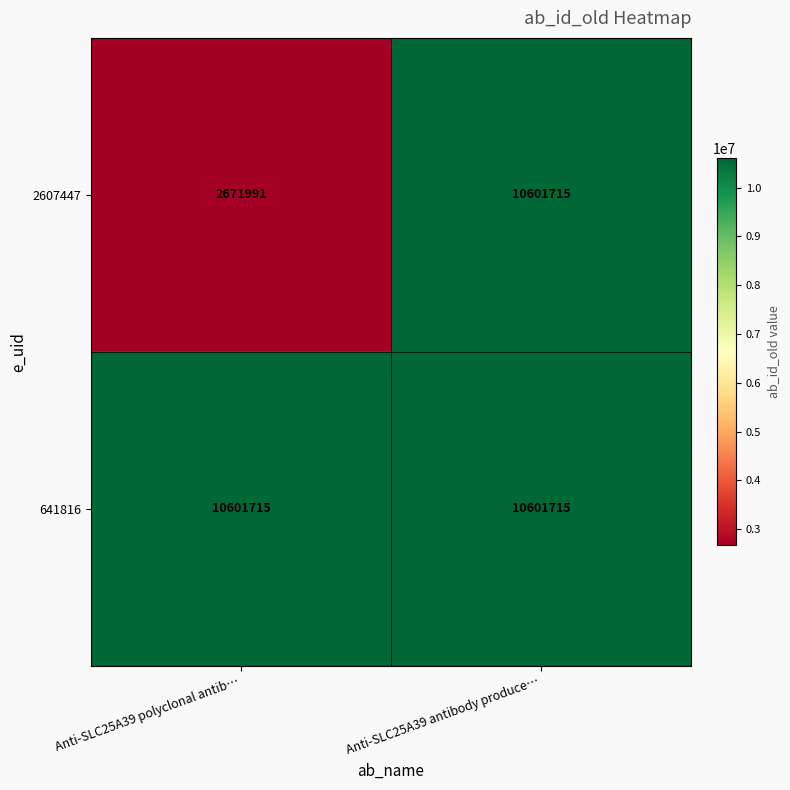

Reading right to left, what are all the values shown in this chart?

2607447: Anti-SLC25A39 antibody produce…=10601715	Anti-SLC25A39 polyclonal antib…=2671991
641816: Anti-SLC25A39 antibody produce…=10601715	Anti-SLC25A39 polyclonal antib…=10601715